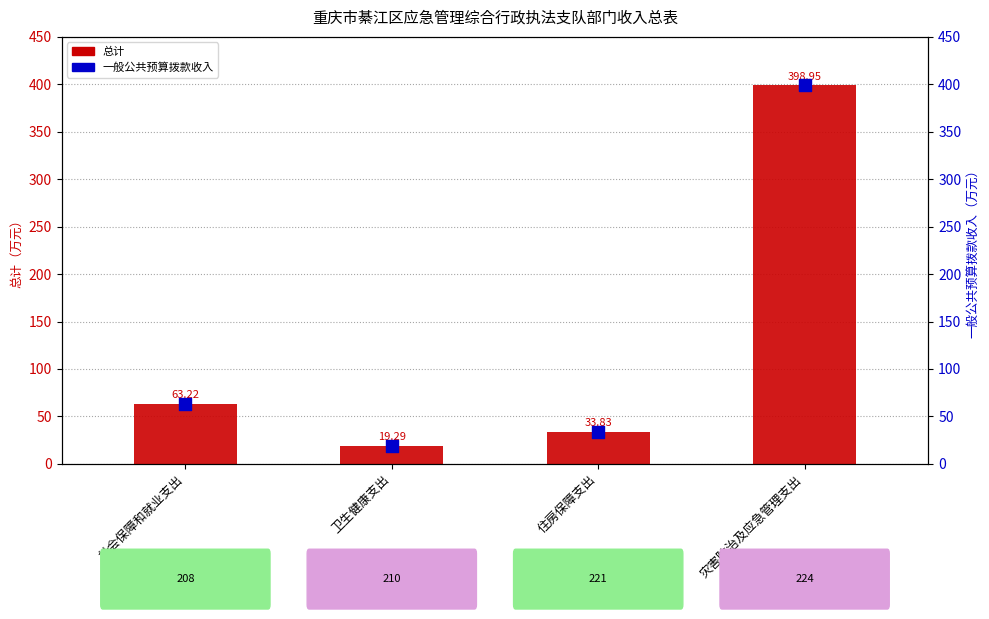

Which series has the largest total across all categories?

总计